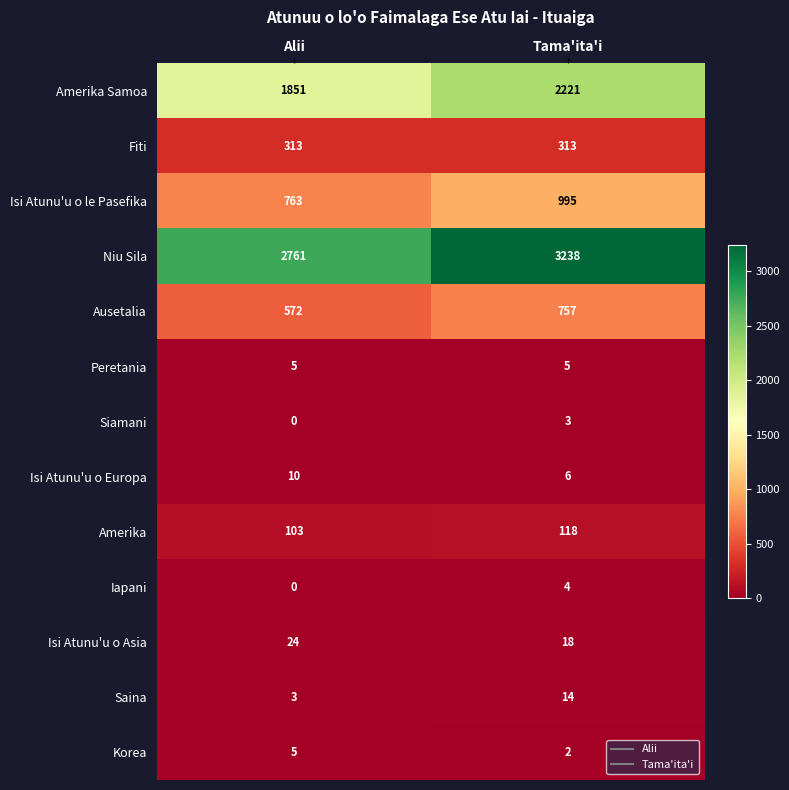

Reading right to left, transcribe all the data shown in this chart.

Amerika Samoa: 2221	1851
Fiti: 313	313
Isi Atunu'u o le Pasefika: 995	763
Niu Sila: 3238	2761
Ausetalia: 757	572
Peretania: 5	5
Siamani: 3	0
Isi Atunu'u o Europa: 6	10
Amerika: 118	103
Iapani: 4	0
Isi Atunu'u o Asia: 18	24
Saina: 14	3
Korea: 2	5